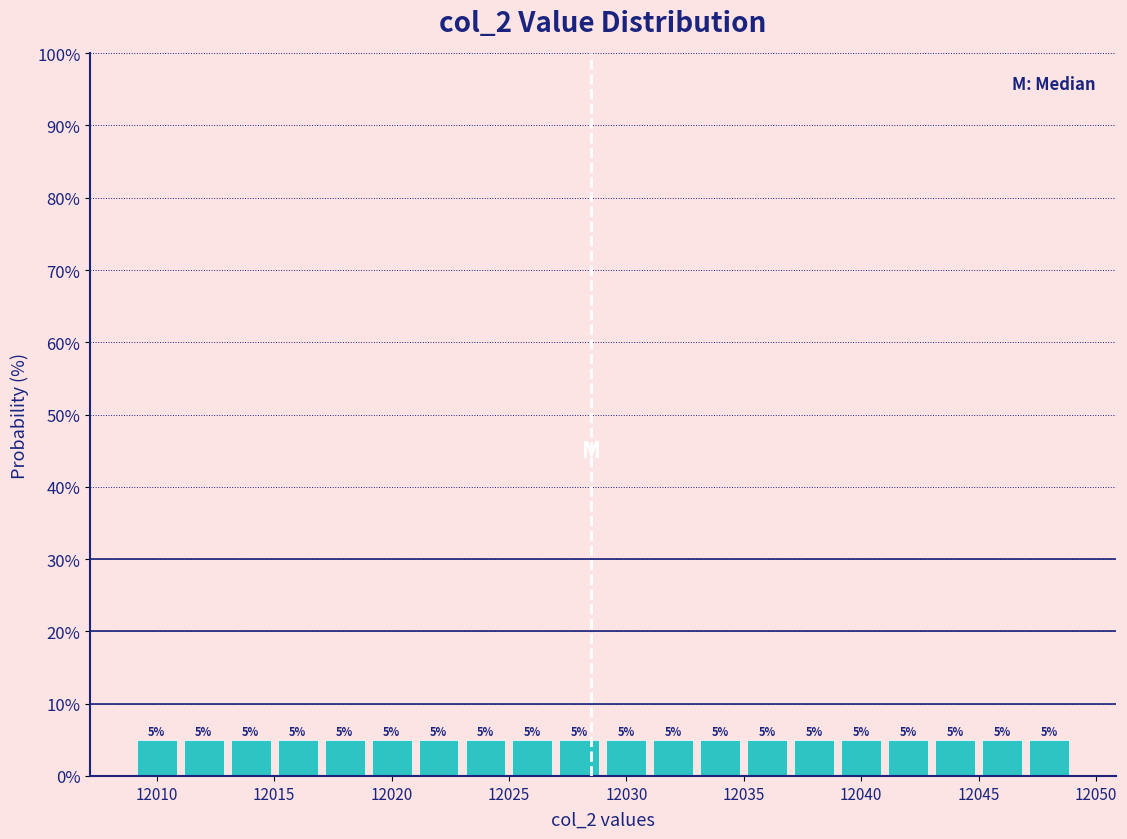

Reading left to right, transcribe this chart: for each bar, give the range it covers on the x-axis and its height.

12009 to 12011: 5
12011 to 12013: 5
12013 to 12015: 5
12015 to 12017: 5
12017 to 12019: 5
12019 to 12021: 5
12021 to 12023: 5
12023 to 12025: 5
12025 to 12027: 5
12027 to 12029: 5
12029 to 12031: 5
12031 to 12033: 5
12033 to 12035: 5
12035 to 12037: 5
12037 to 12039: 5
12039 to 12041: 5
12041 to 12043: 5
12043 to 12045: 5
12045 to 12047: 5
12047 to 12049: 5